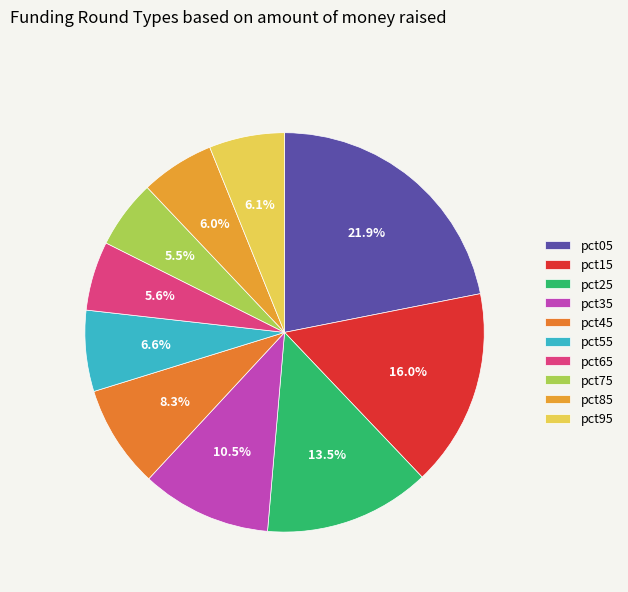

How many slices are in this pie chart?

10